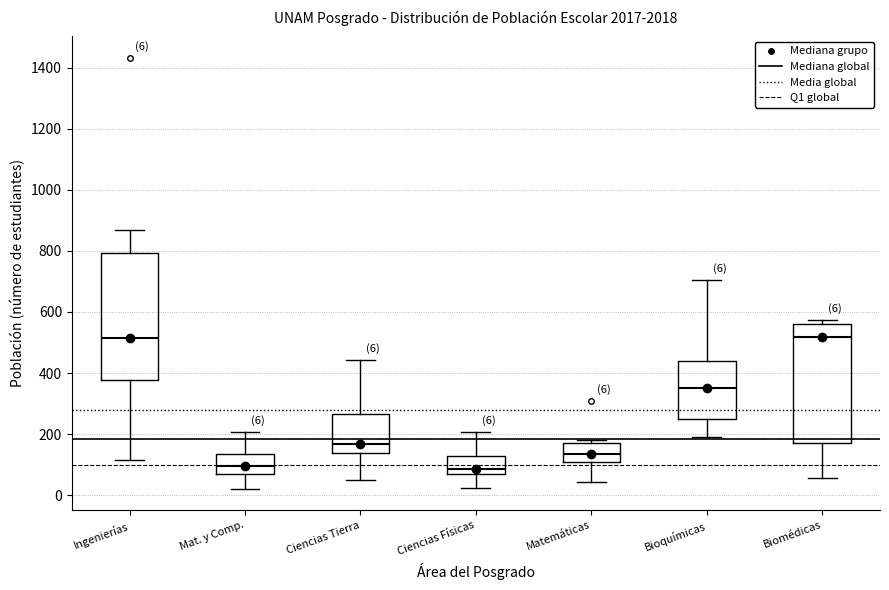

Which box is the tallest, from its lower edge to its upper edge?

Ingenierías